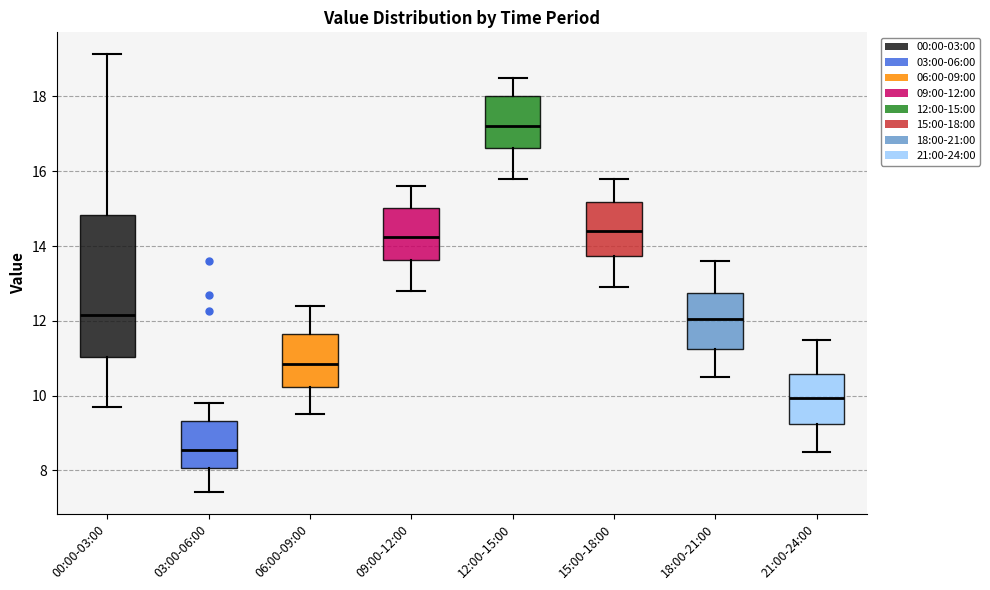

Reading left to right, read every box against the y-axis: the position of its median line, the range the box covers, and the ends of its whiskers. The values are not printed on the chart, so give them approximately, as read against the axis.

00:00-03:00: median 12.2, box 11.0 to 14.8, whiskers 9.8 to 19.2
03:00-06:00: median 8.6, box 8.0 to 9.4, whiskers 7.4 to 9.8
06:00-09:00: median 10.8, box 10.2 to 11.6, whiskers 9.6 to 12.4
09:00-12:00: median 14.2, box 13.6 to 15.0, whiskers 12.8 to 15.6
12:00-15:00: median 17.2, box 16.6 to 18.0, whiskers 15.8 to 18.6
15:00-18:00: median 14.4, box 13.8 to 15.2, whiskers 13.0 to 15.8
18:00-21:00: median 12.0, box 11.2 to 12.8, whiskers 10.6 to 13.6
21:00-24:00: median 10.0, box 9.2 to 10.6, whiskers 8.6 to 11.6